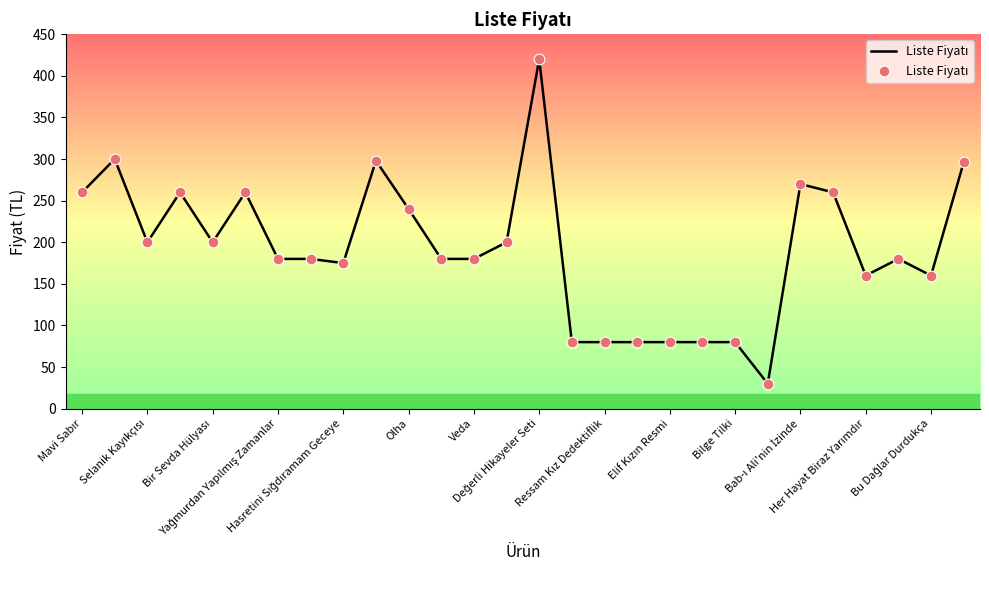

What is the maximum value shown in the chart?

420.0